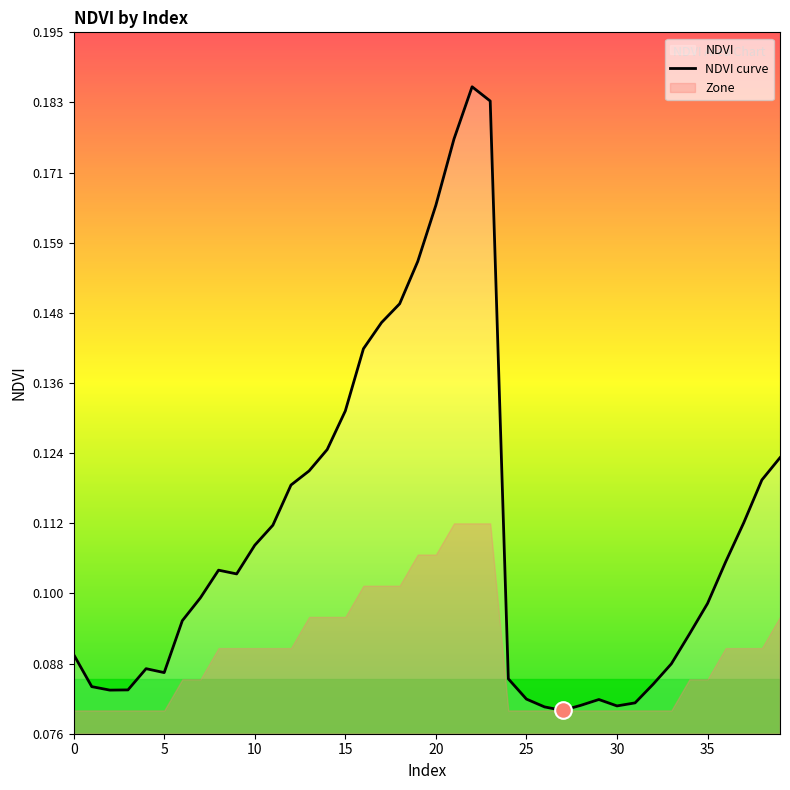

True or false: there are more than 2 points higher than both neighbors.

True